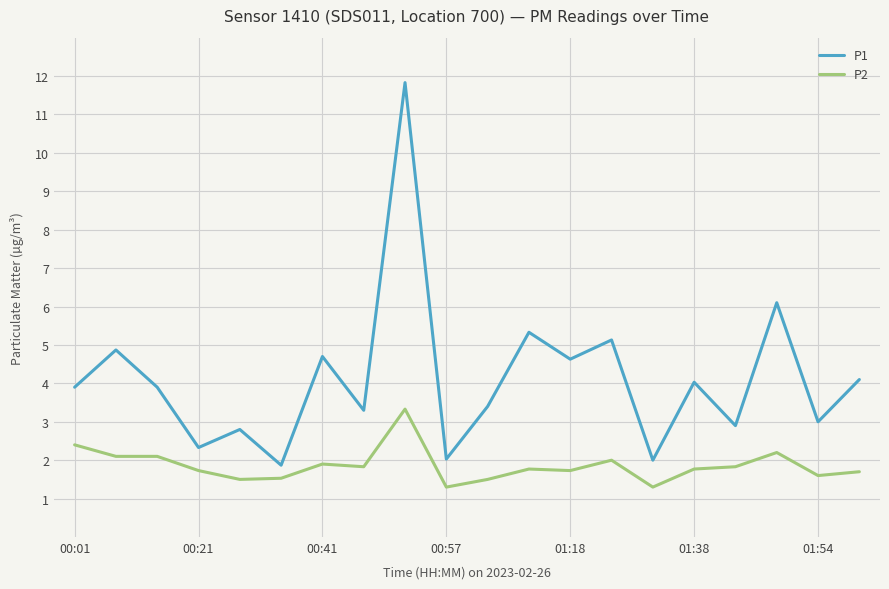

List the series in order of their overall mean, lowest first.

P2, P1